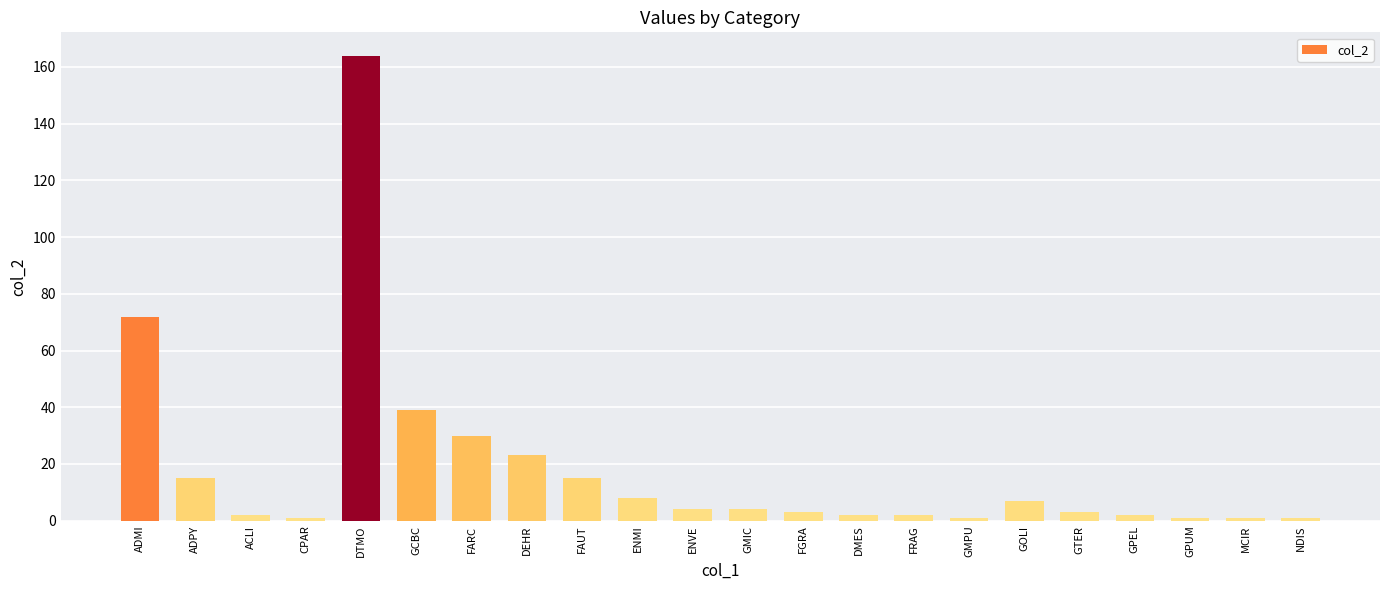

What is the maximum value shown in the chart?

164